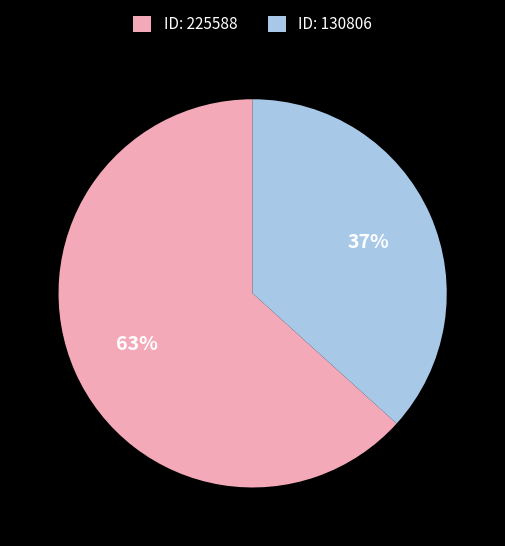

What percentage is the ID: 225588 slice, to the nearest percent?

63%